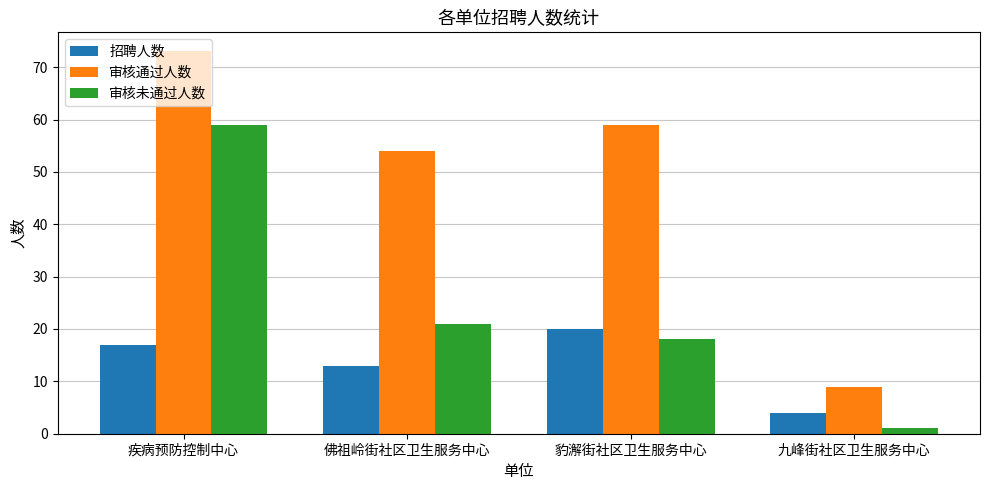

Reading right to left, extract all data points from this chart.

招聘人数: 4	20	13	17
审核通过人数: 9	59	54	73
审核未通过人数: 1	18	21	59